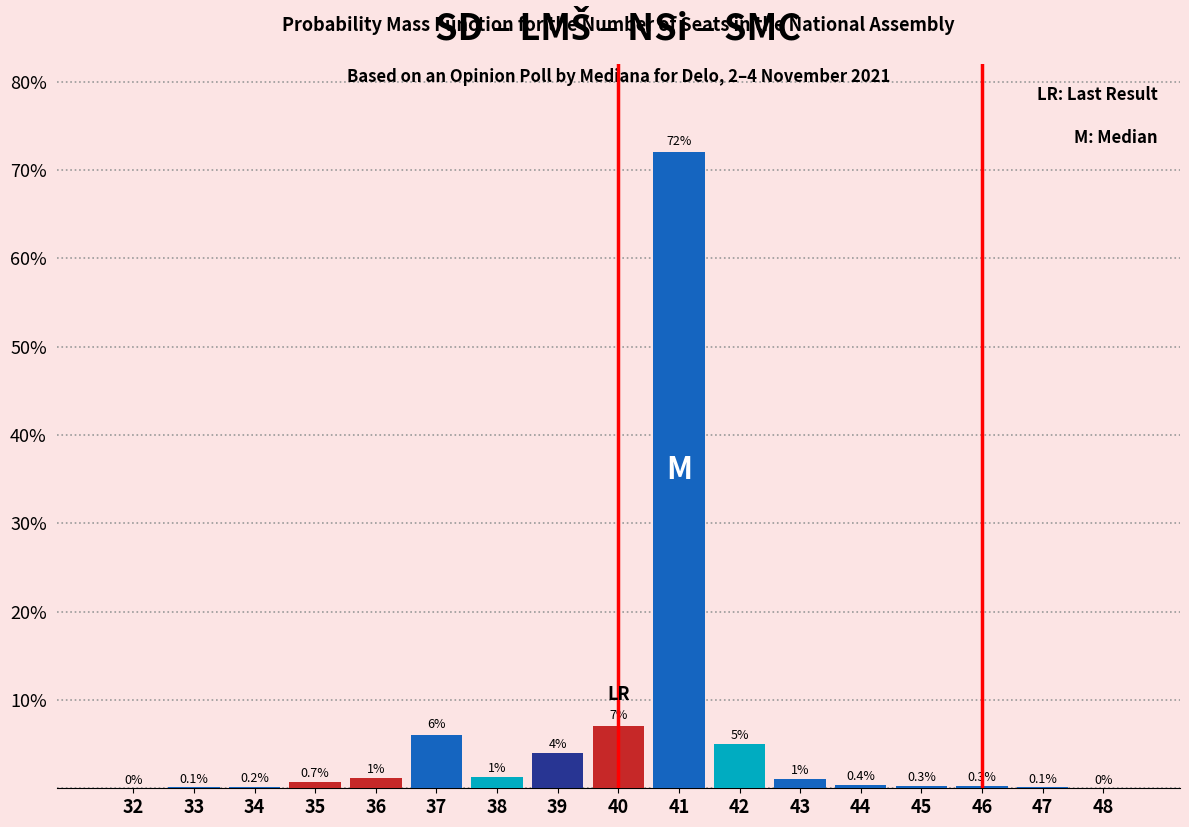

Reading left to right, extract all data points from this chart.

32=0.0	33=0.1	34=0.2	35=0.7	36=1.2	37=6.0	38=1.3	39=4.0	40=7.0	41=72.0	42=5.0	43=1.1	44=0.4	45=0.3	46=0.3	47=0.1	48=0.0